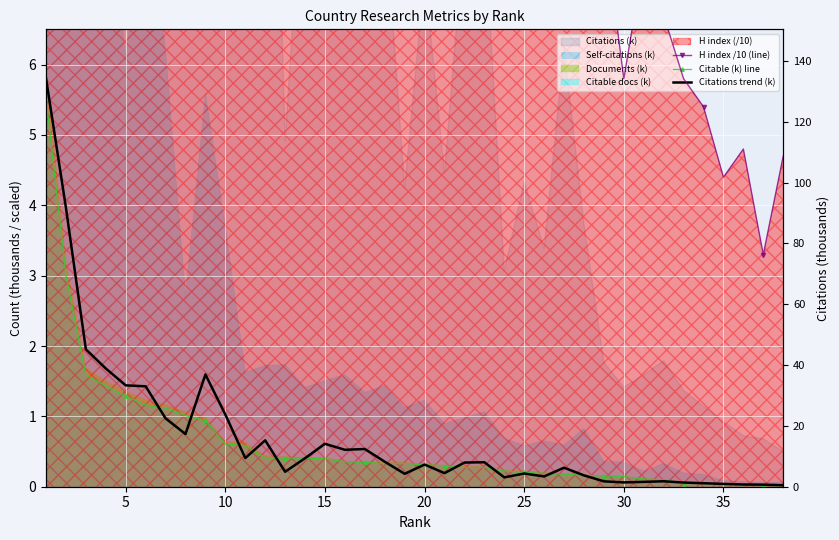

In Citable (k) line, how many points are lower than both neighbors (excluding endpoints)?

3